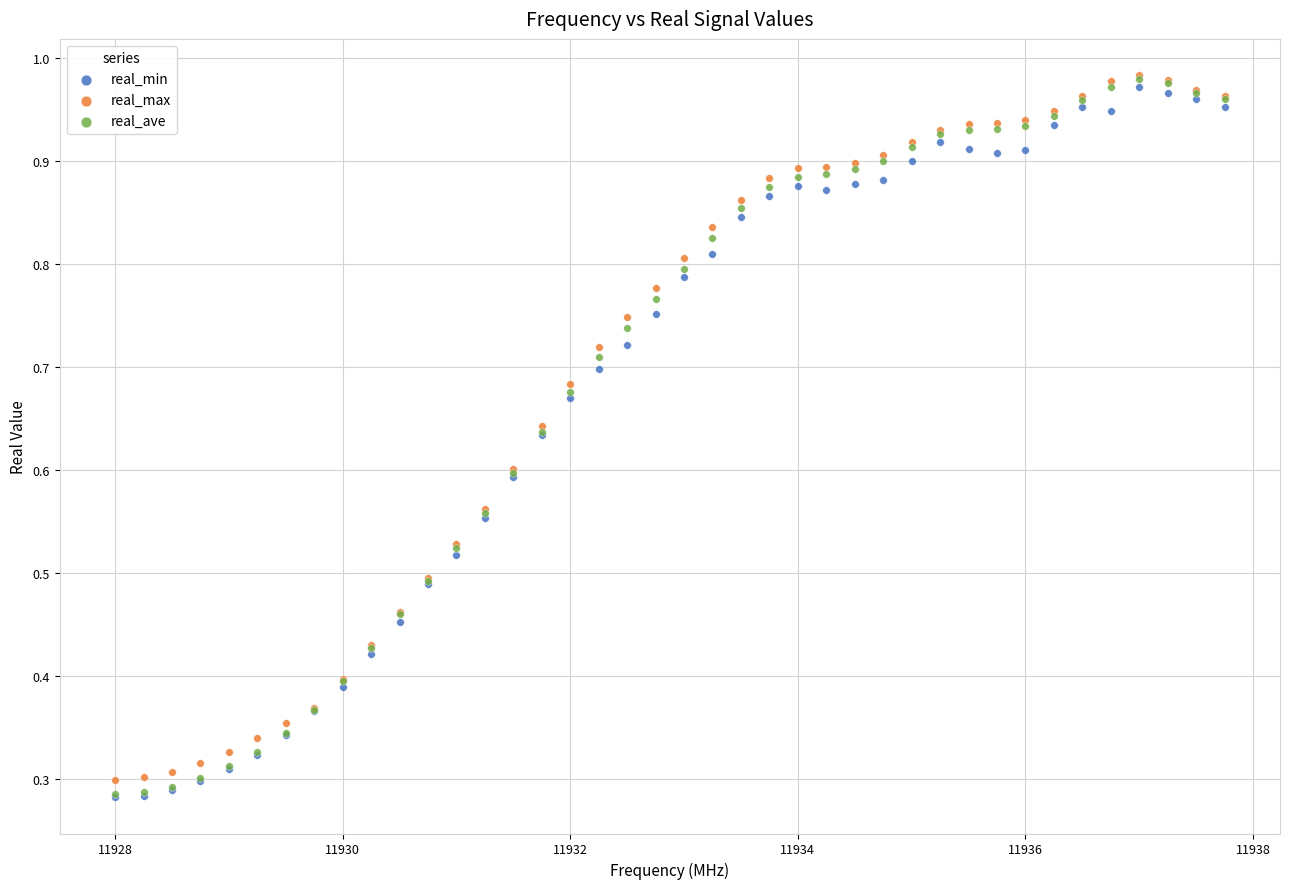

What are all the series names shown in the legend?

real_min, real_max, real_ave